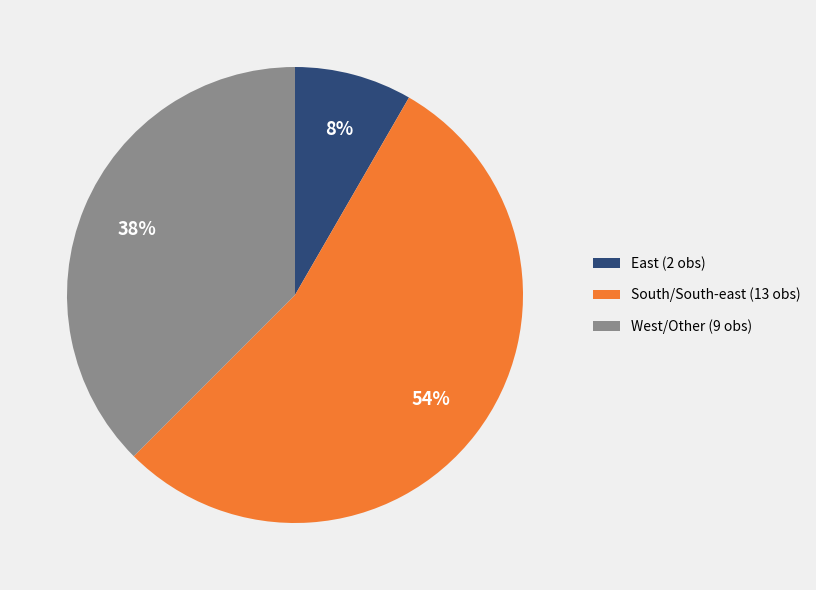

To the nearest percent, what portion does East (2 obs) represent?

8%